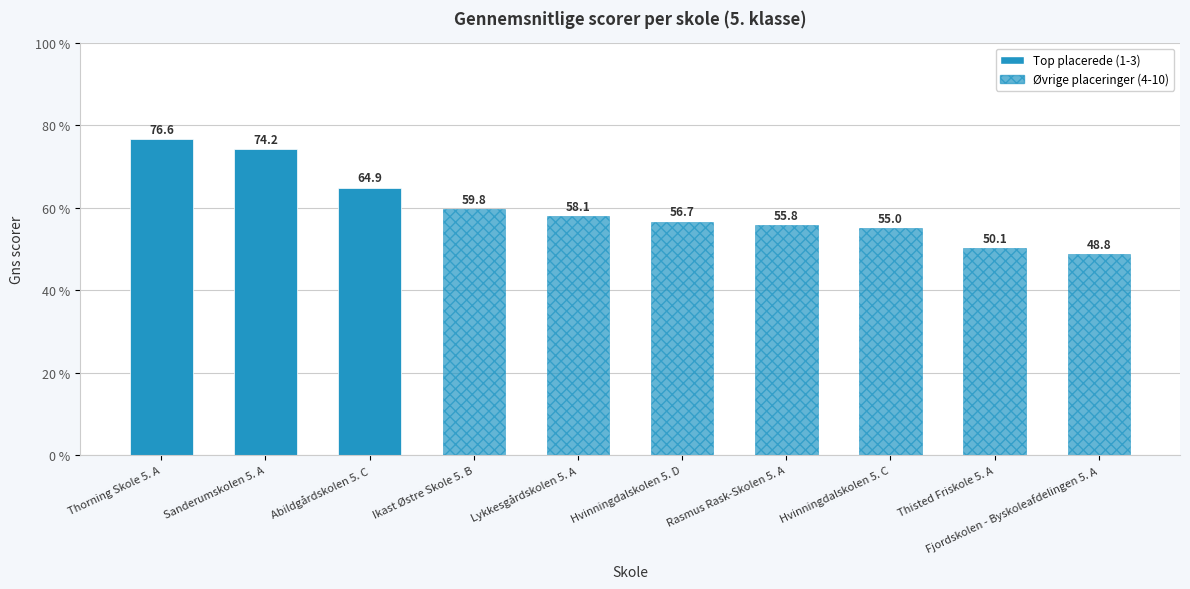

Are the bars horizontal?

No